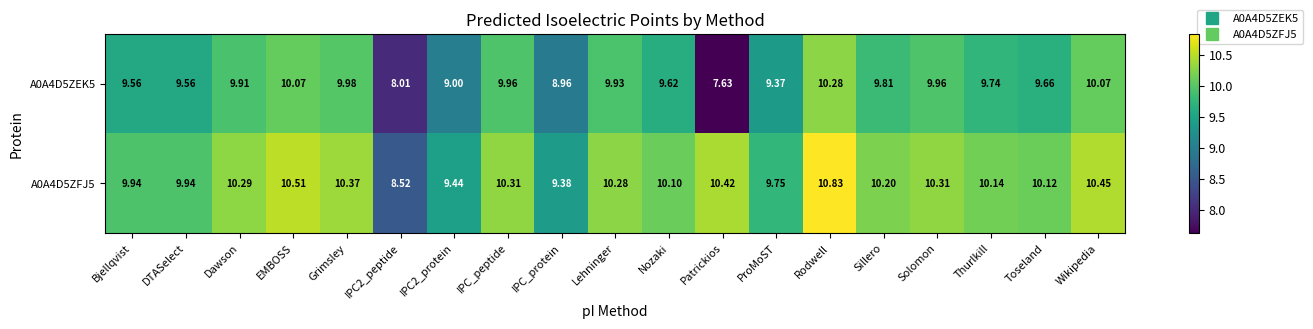

List the series in order of their overall mean, lowest first.

A0A4D5ZEK5, A0A4D5ZFJ5